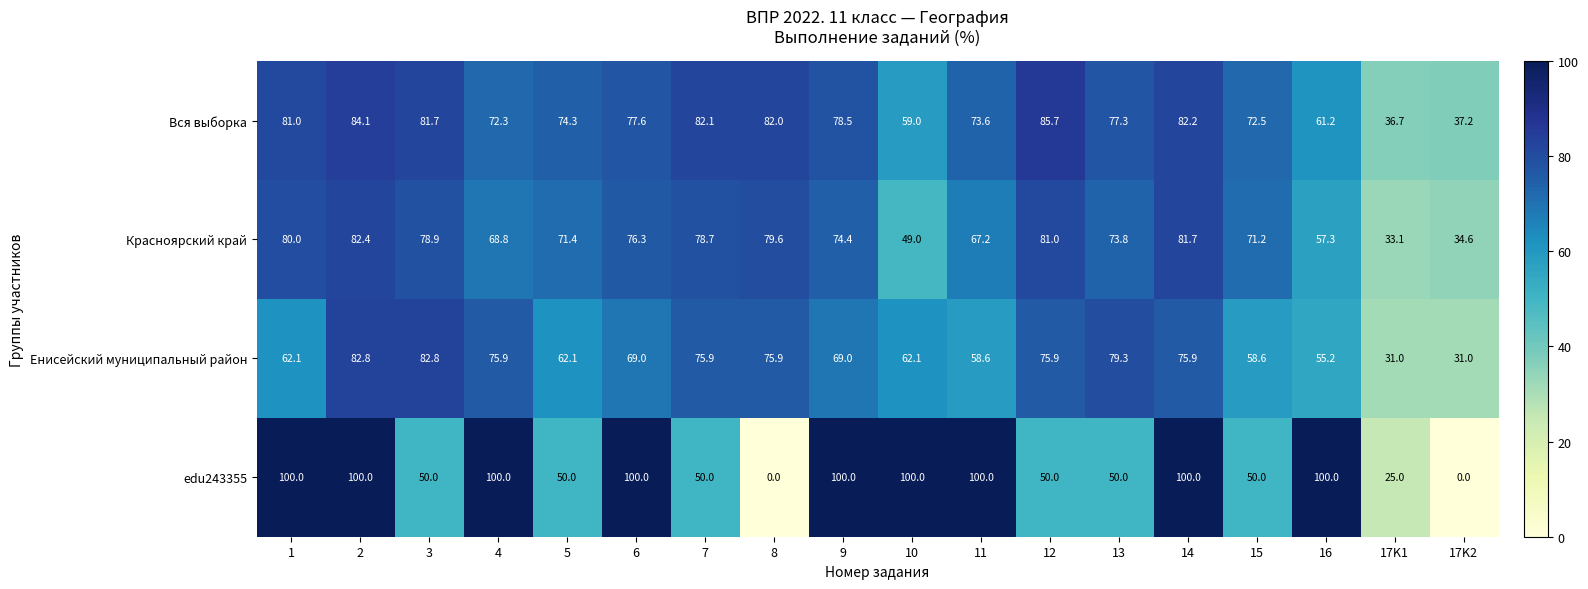

At how many categories does at least one series exceed 8?

18